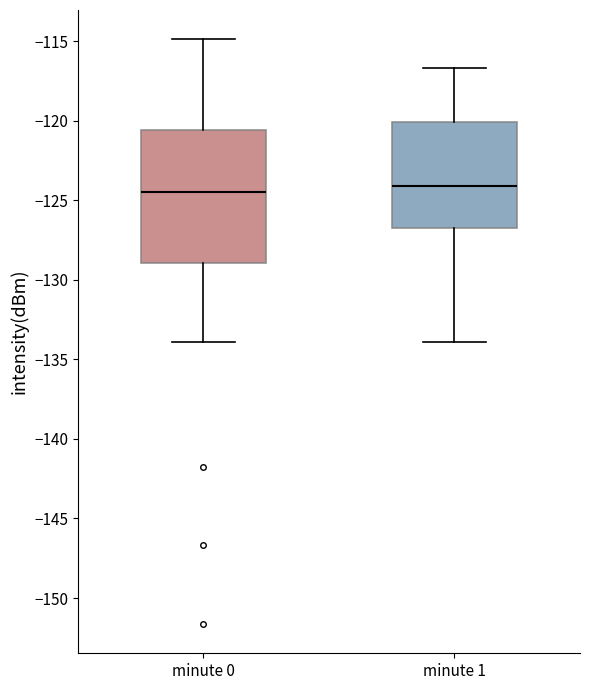

Reading left to right, transcribe this box plot: for each box, give where its median line is, the range the box spans, and where its two whiskers end, as read against the y-axis. The values are not printed on the chart, so give them approximately, as read against the axis.

minute 0: median -124.5, box -129.0 to -120.5, whiskers -134.0 to -115.0
minute 1: median -124.0, box -127.0 to -120.0, whiskers -134.0 to -116.5